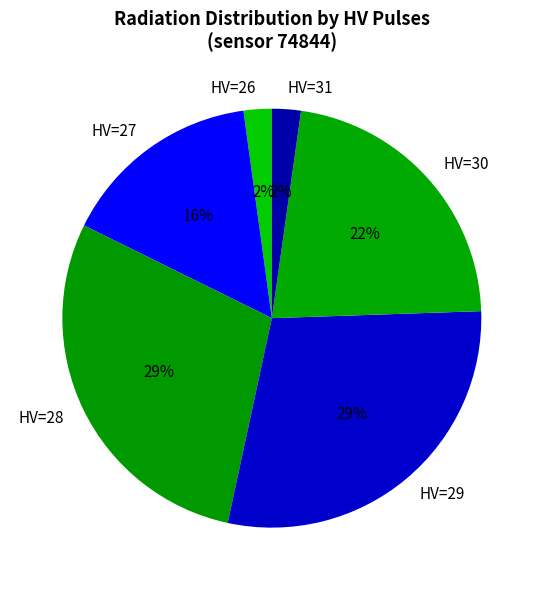

Is it true that HV=27 is 6% of the pie?

False